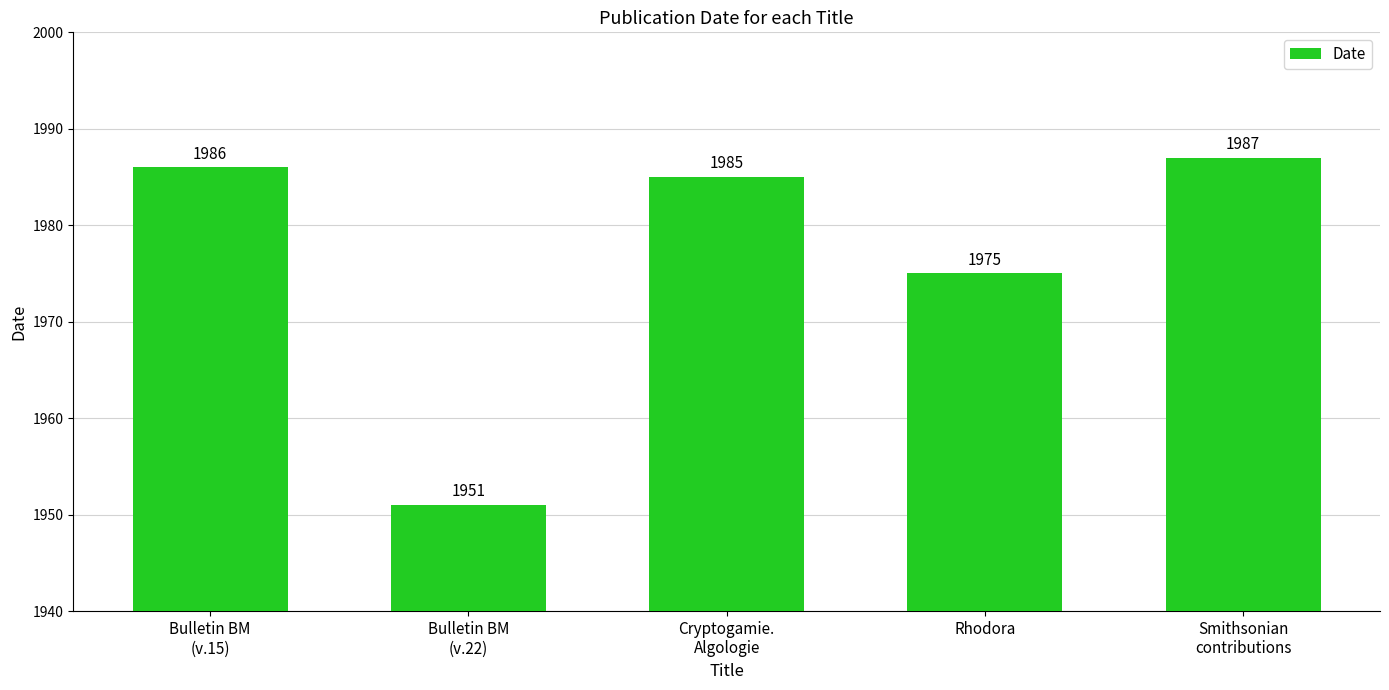

Where does the data first go above 1985?

Bulletin BM
(v.15)